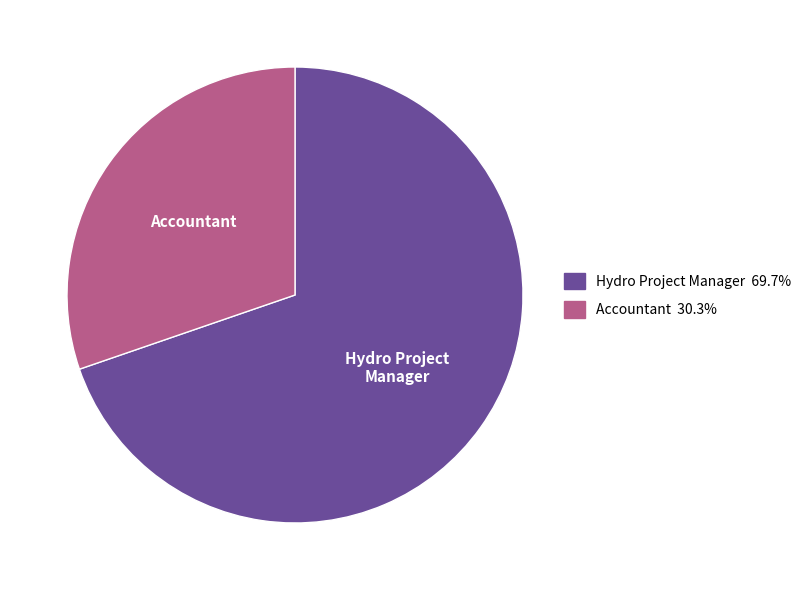

Does any single category account for the majority?

Yes